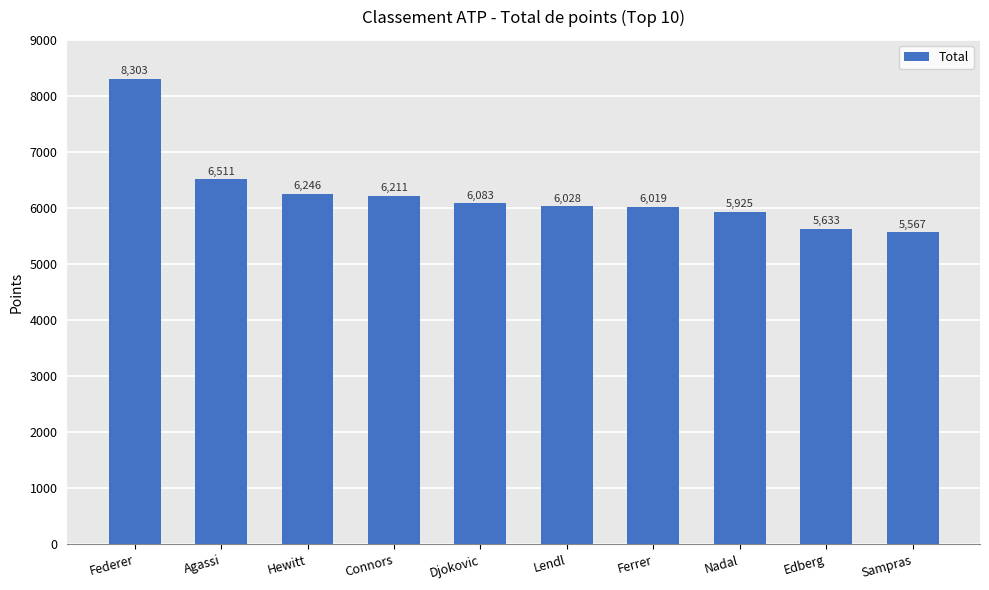

What is the difference between the maximum and minimum values?

2736